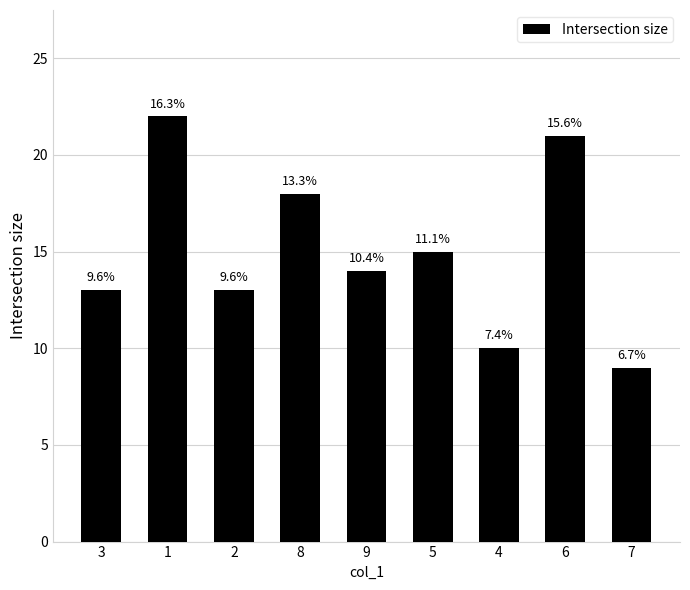

What is the sum of the values at 7 and 2?

22